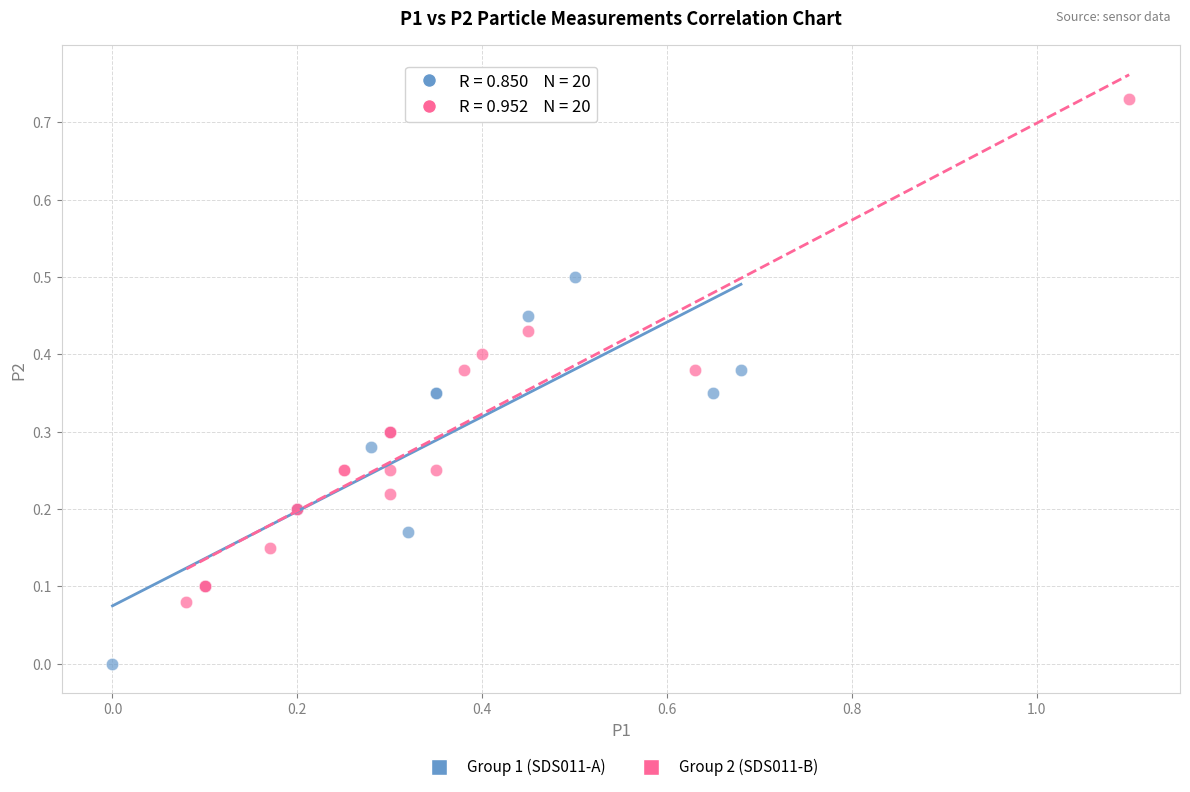

Which series reaches the minimum Y coordinate?

Group 1 (SDS011-A)